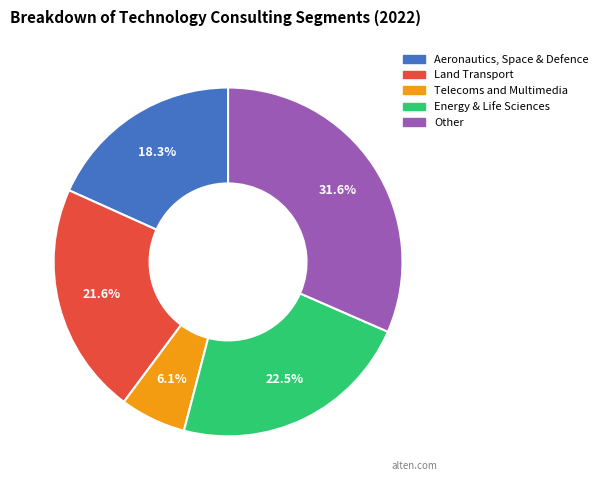

How many segments does this pie chart have?

5